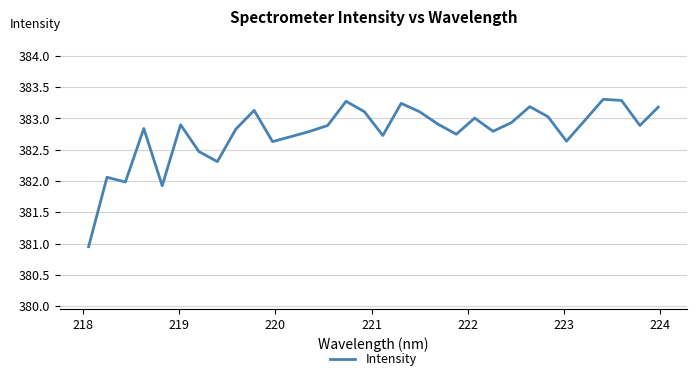

What is the maximum value shown in the chart?

383.3